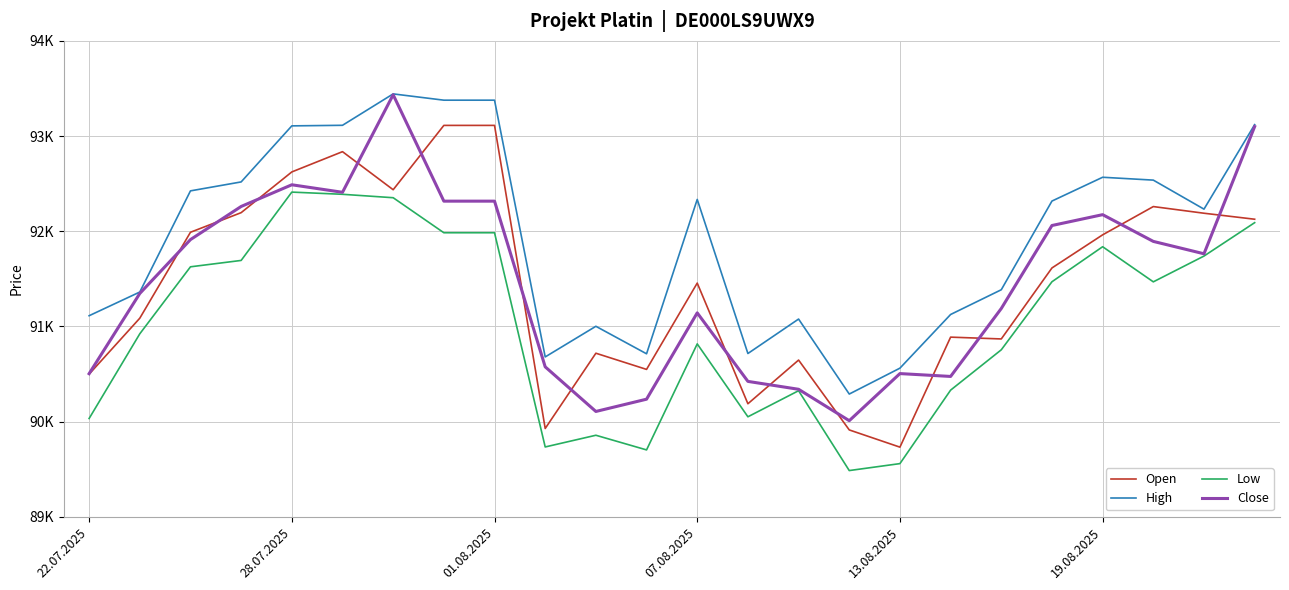

What are all the series names shown in the legend?

Open, High, Low, Close